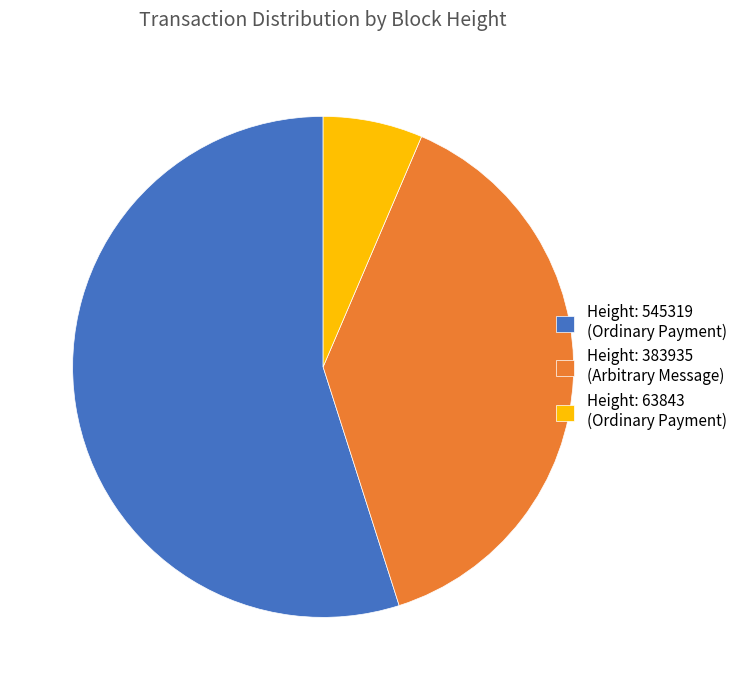

Which slice represents more than half of the pie?

Height: 545319